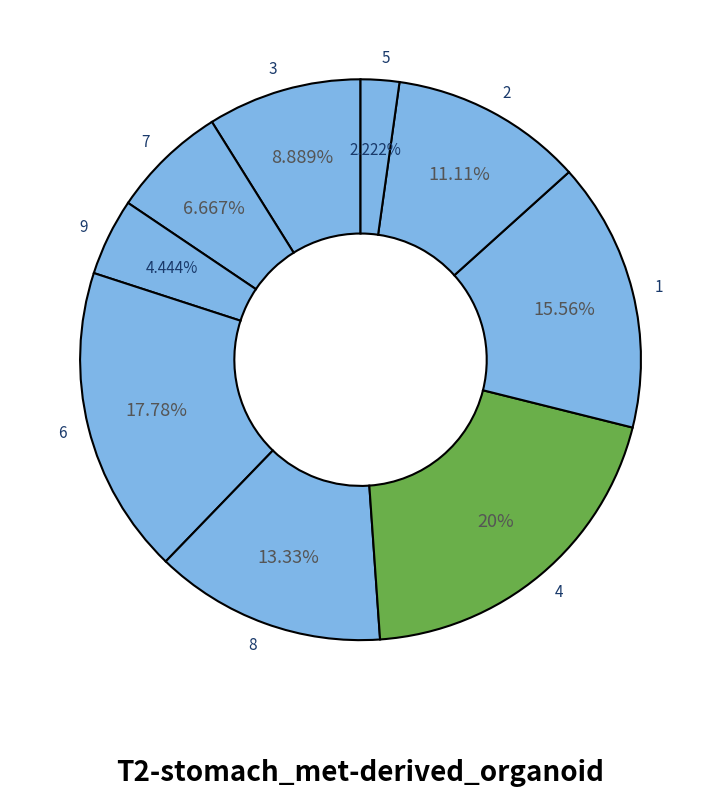

Which category has the smallest portion of the pie?

5